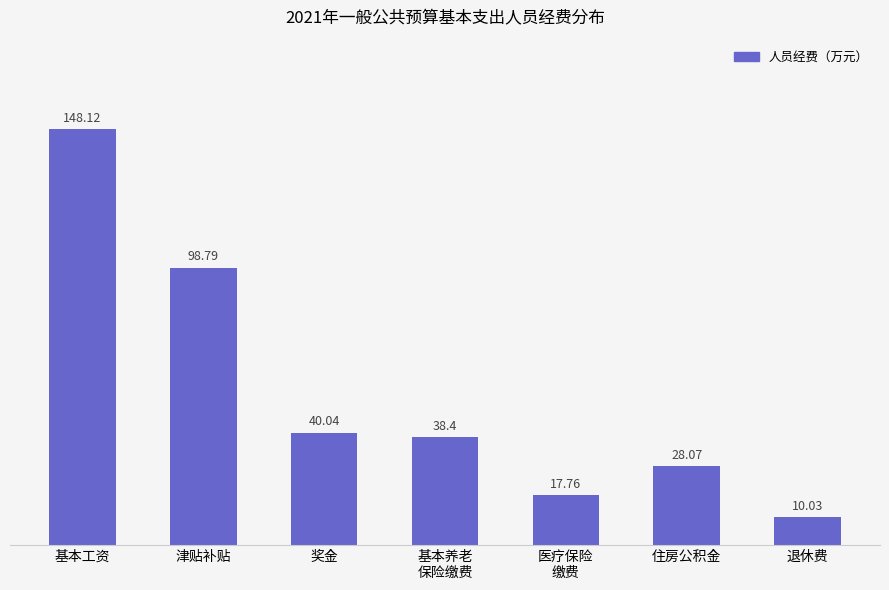

Between 住房公积金 and 退休费, which is larger?

住房公积金